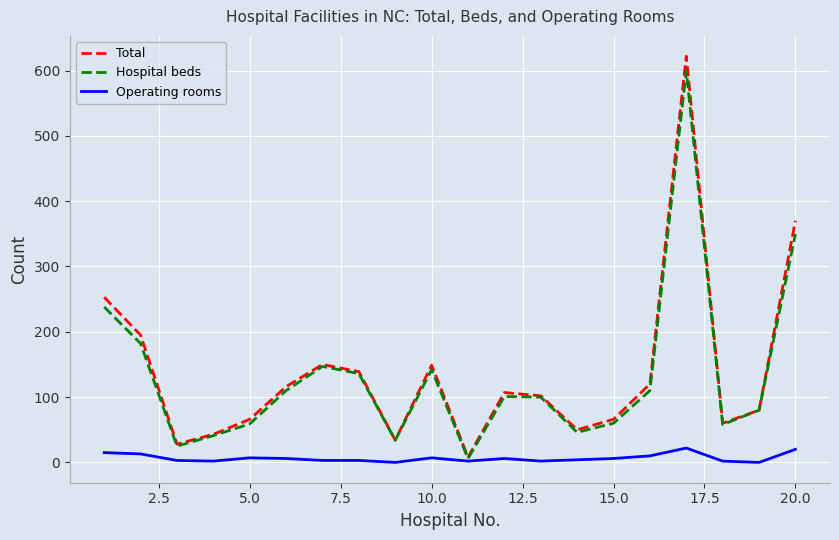

What is the greatest value displayed?

622